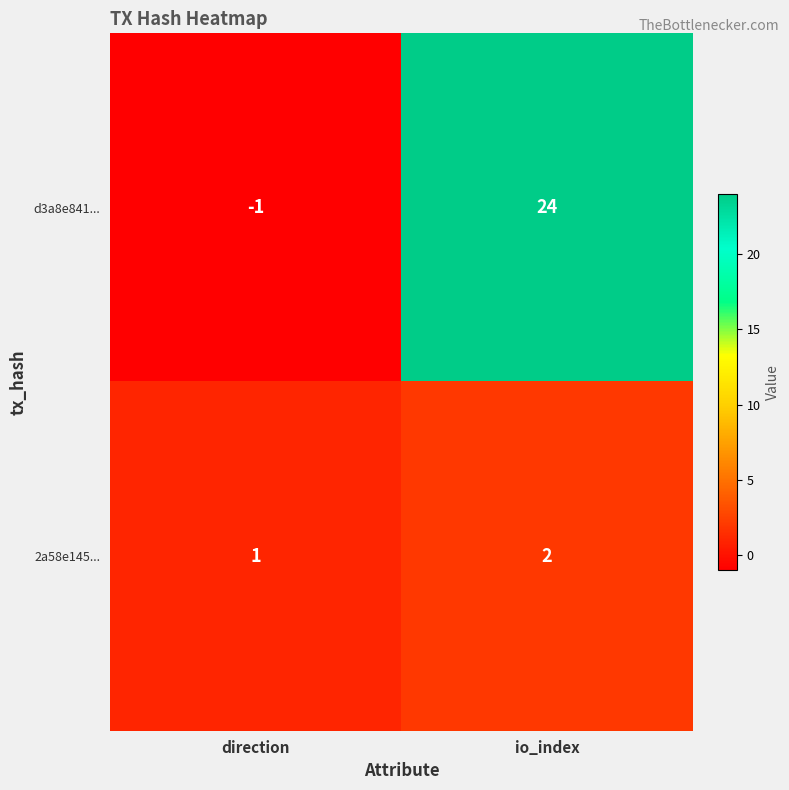

How many values in d3a8e841... are below zero?

1